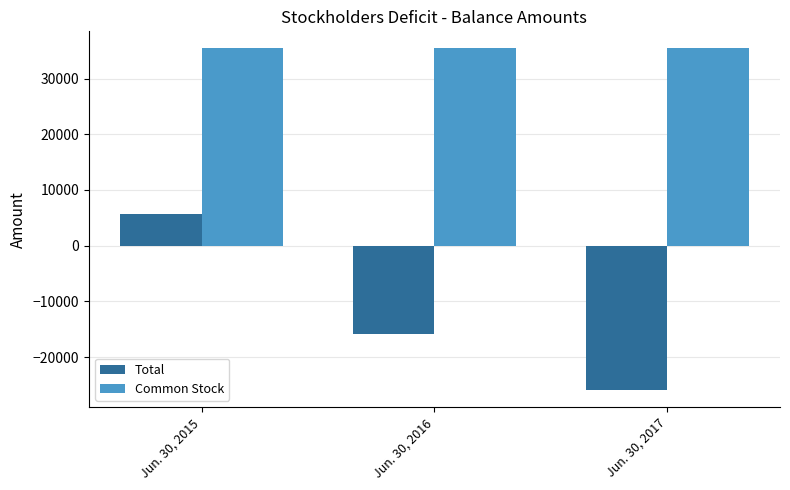

Is it true that Total equals 9518 at Jun. 30, 2015?

False